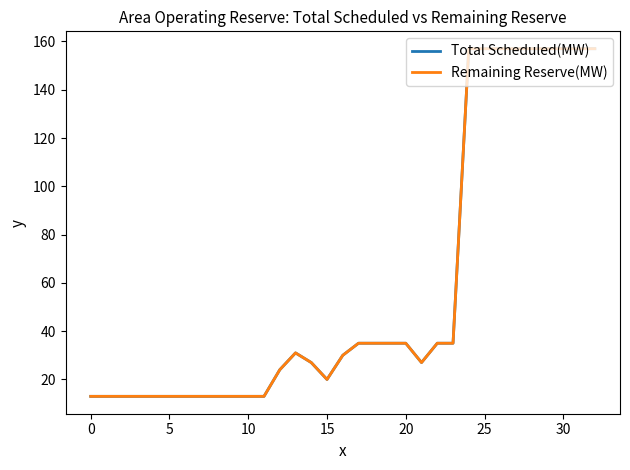

True or false: Remaining Reserve(MW) has more than 1 interior local peaks.

False